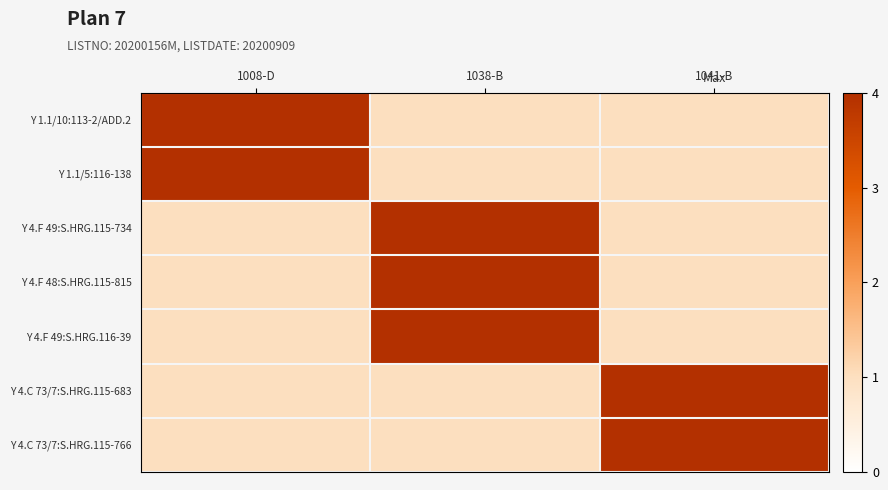

At which category is the sum across all series the highest?

1038-B